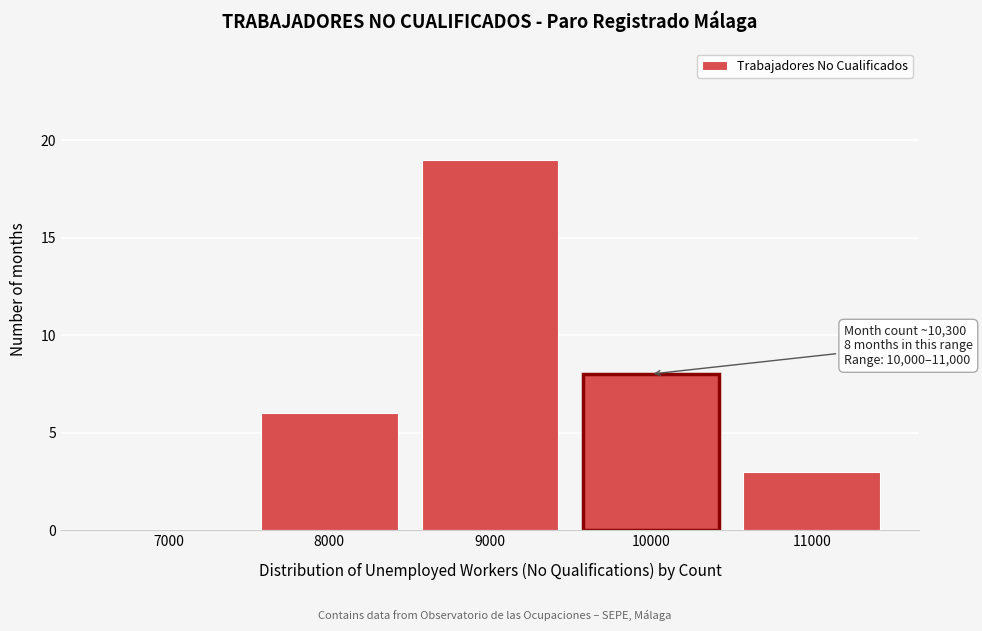

Reading right to left, extract all data points from this chart.

11000=3	10000=8	9000=19	8000=6	7000=0